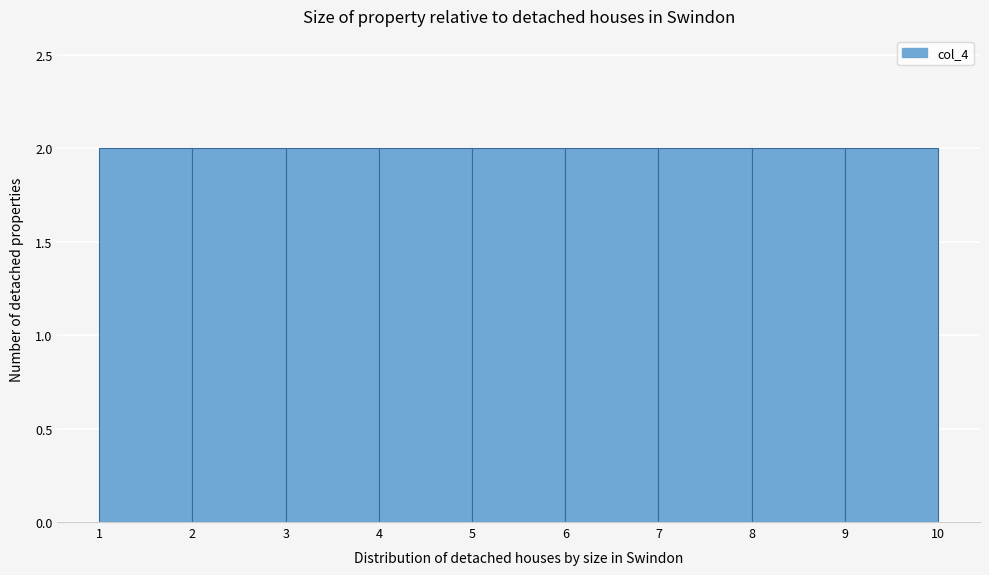

Reading left to right, list every bar in this chart as the range it spans on the x-axis followed by its height. The values are not printed on the chart, so give them approximately, as read against the axis.

1 to 2: 2
2 to 3: 2
3 to 4: 2
4 to 5: 2
5 to 6: 2
6 to 7: 2
7 to 8: 2
8 to 9: 2
9 to 10: 2